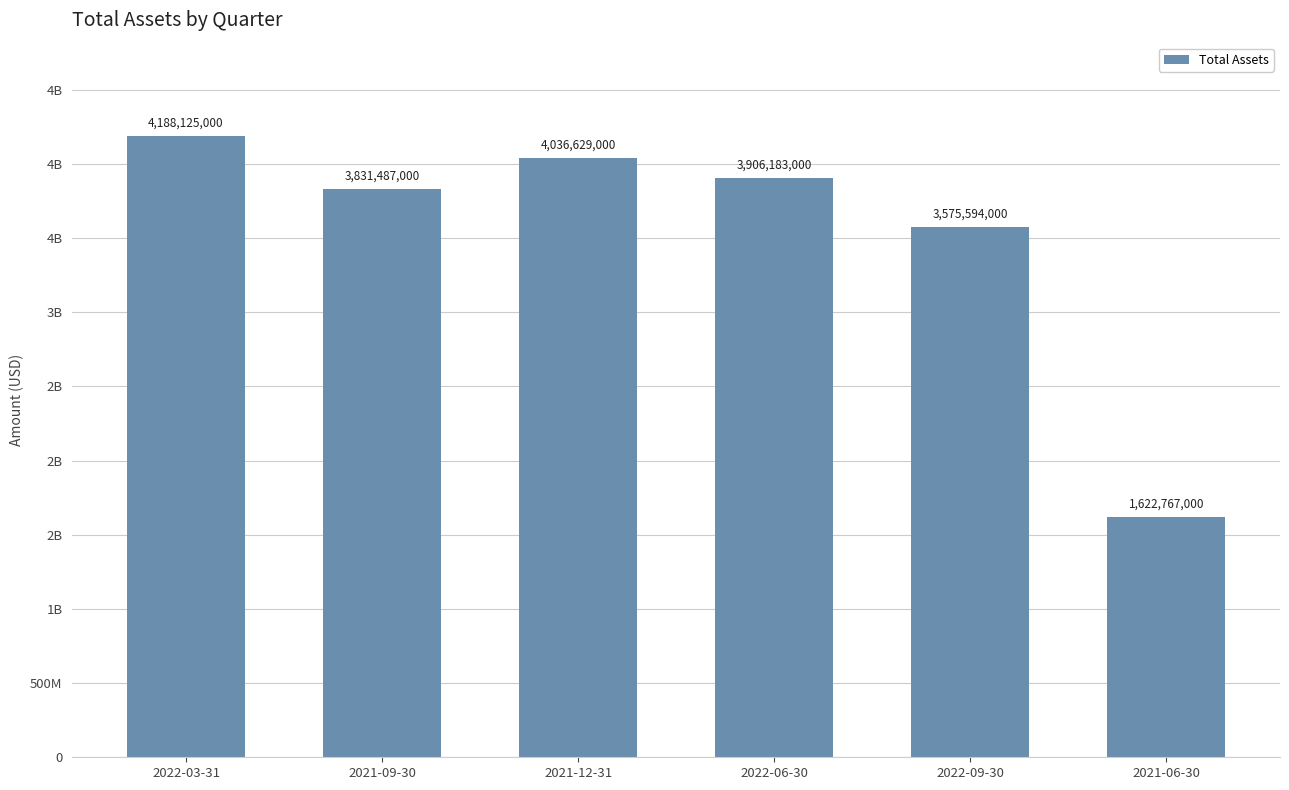

What is the maximum value shown in the chart?

4188125000